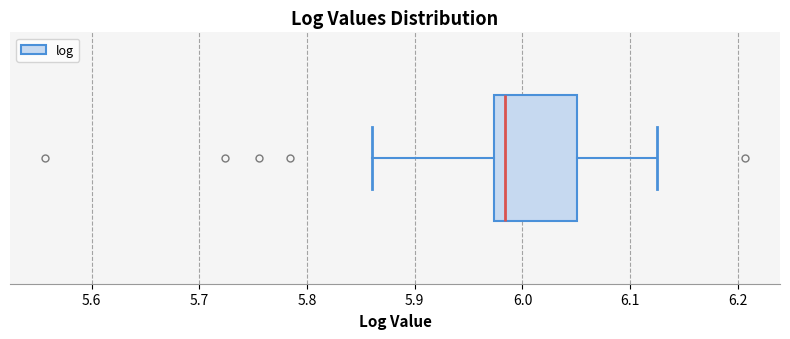

Read this box plot against the x-axis: the position of the median line, the range covered by the box, and the ends of both whiskers. The values are not printed on the chart, so give them approximately, as read against the axis.

median 5.98, box 5.97 to 6.05, whiskers 5.86 to 6.12